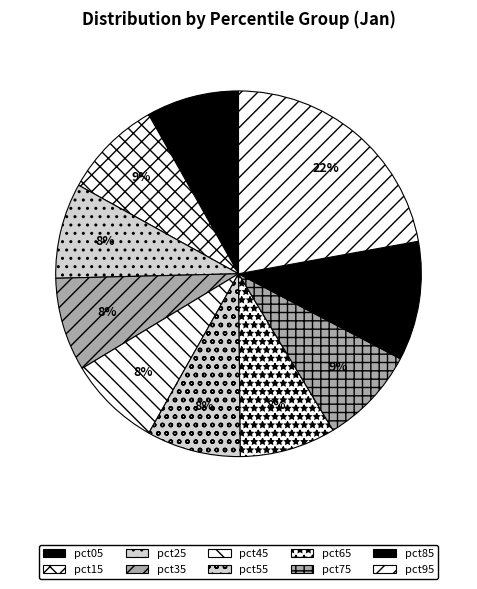

True or false: pct65 accounts for 8% of the total.

True